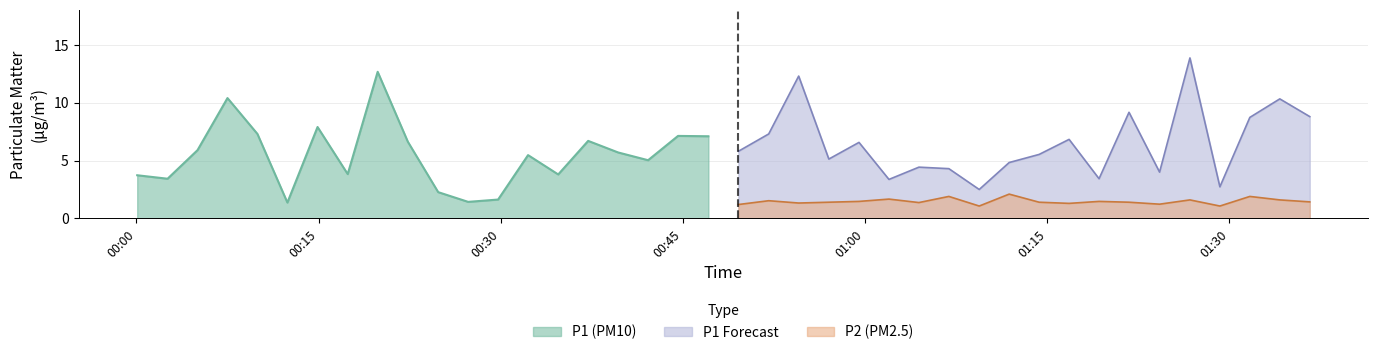

What is the highest value of the P2 (PM2.5) series?

2.1